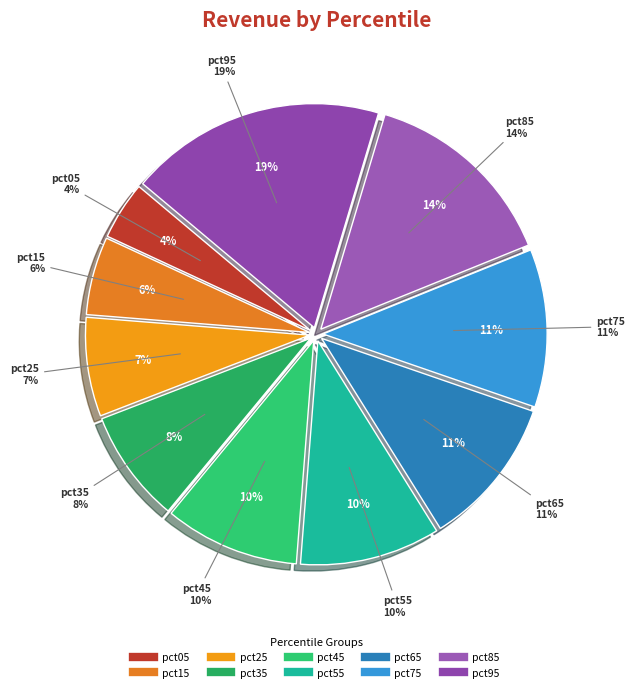

Is there a majority slice in this chart?

No